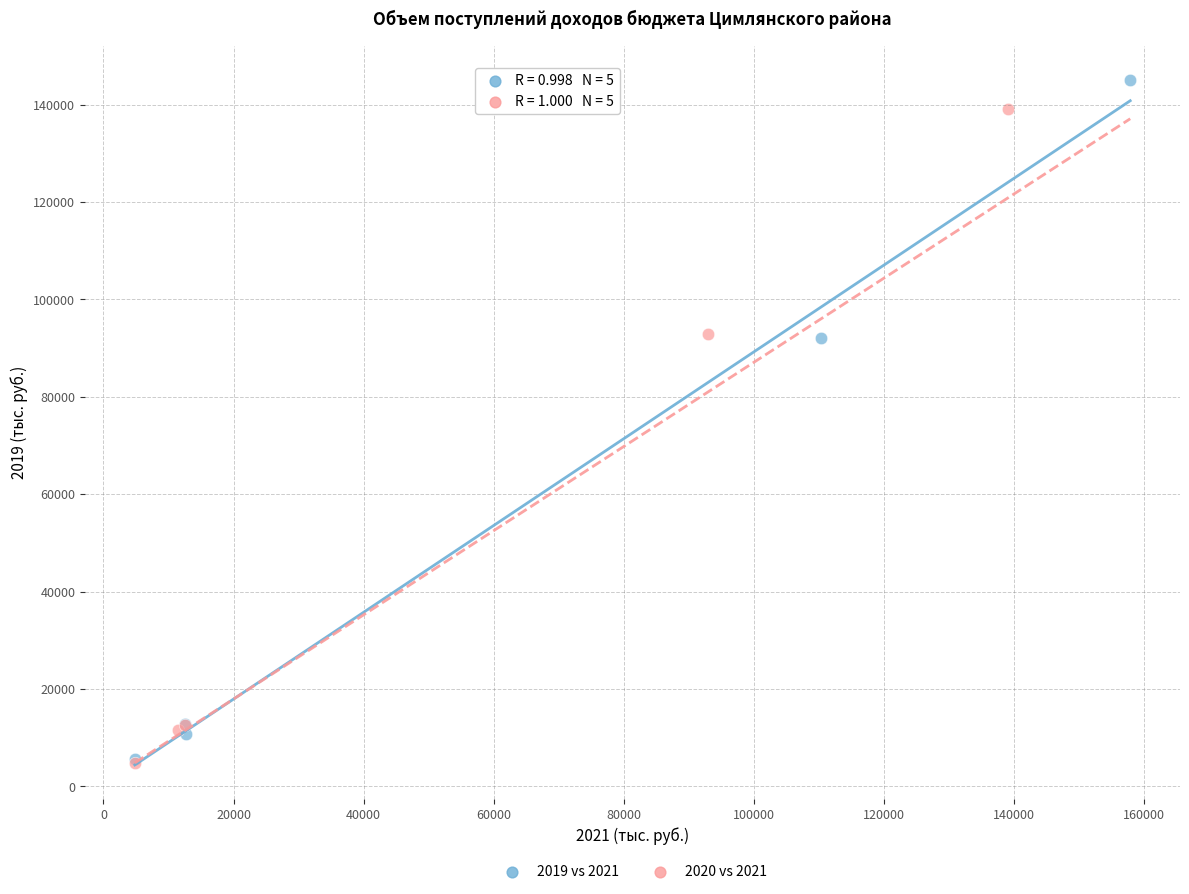

Which series has the widest spread of Y values?

2019 vs 2021